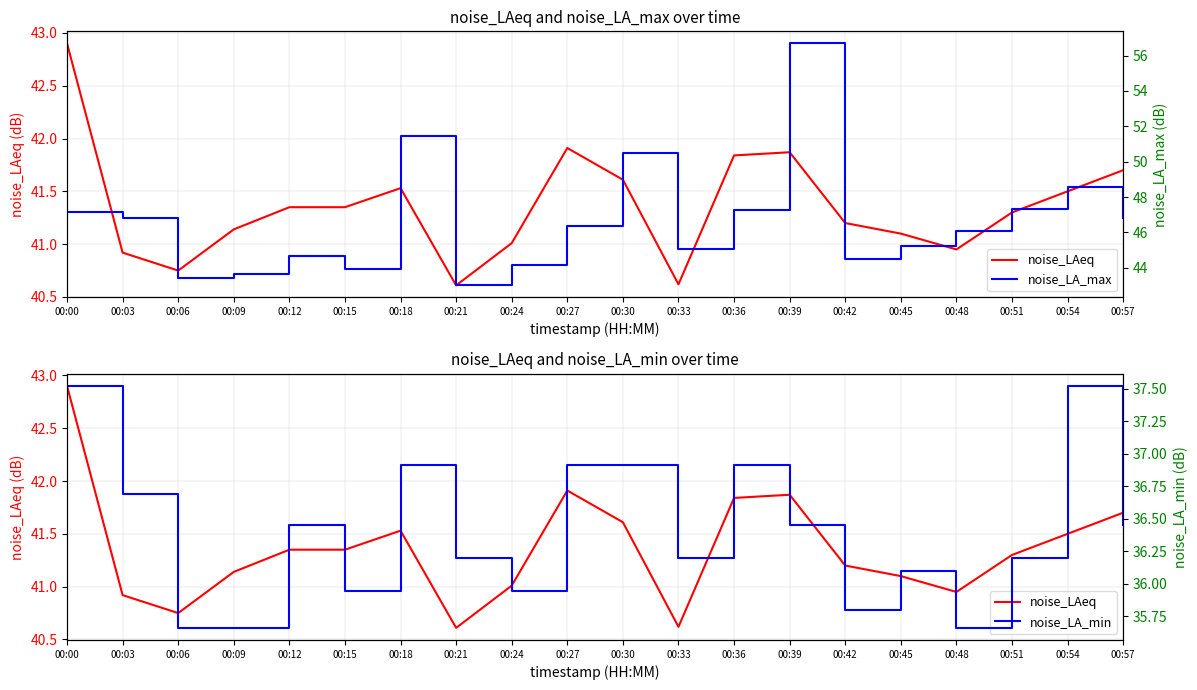

Which series has the widest spread of values?

noise_LA_max